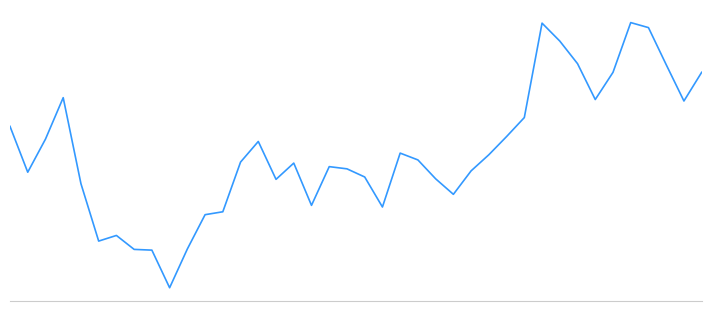

Does the chart have visible grid lines?

No